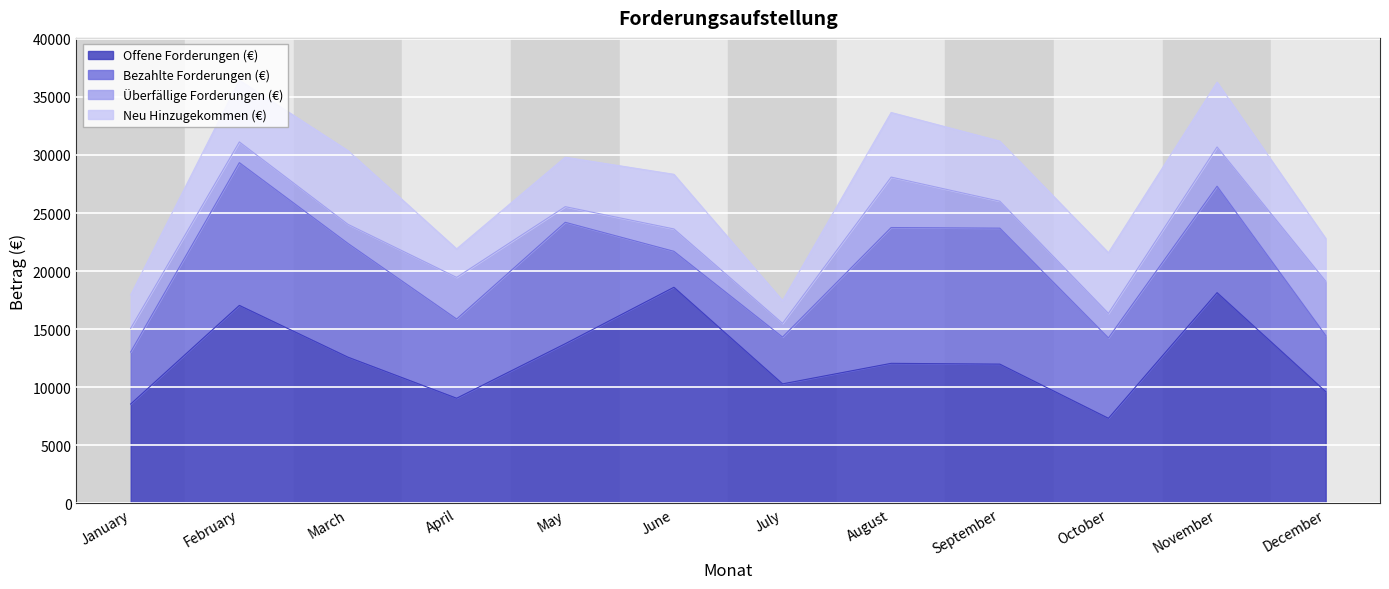

What are all the series names shown in the legend?

Offene Forderungen (€), Bezahlte Forderungen (€), Überfällige Forderungen (€), Neu Hinzugekommen (€)